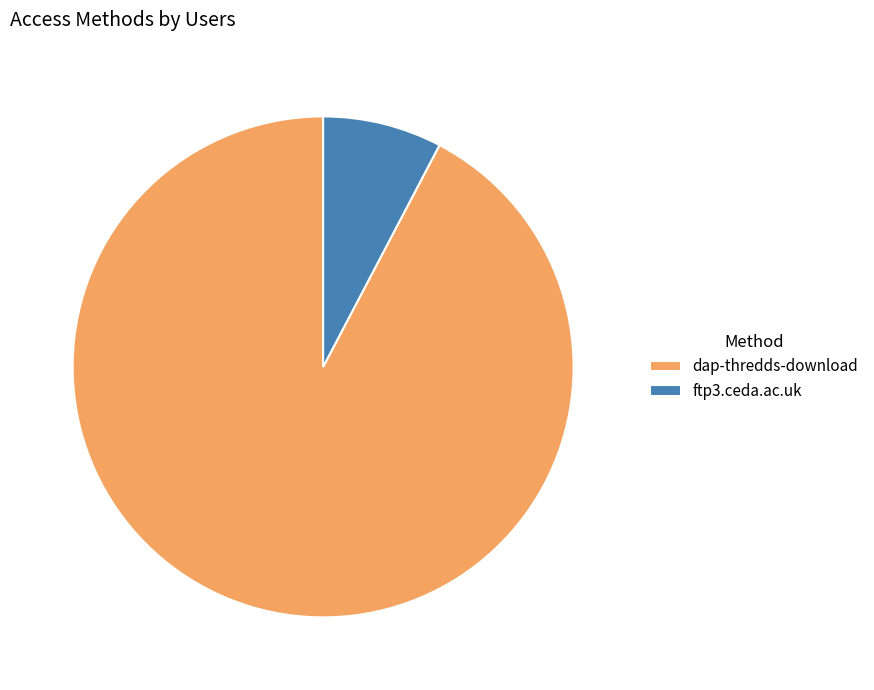

What is the smallest slice in the pie chart?

ftp3.ceda.ac.uk